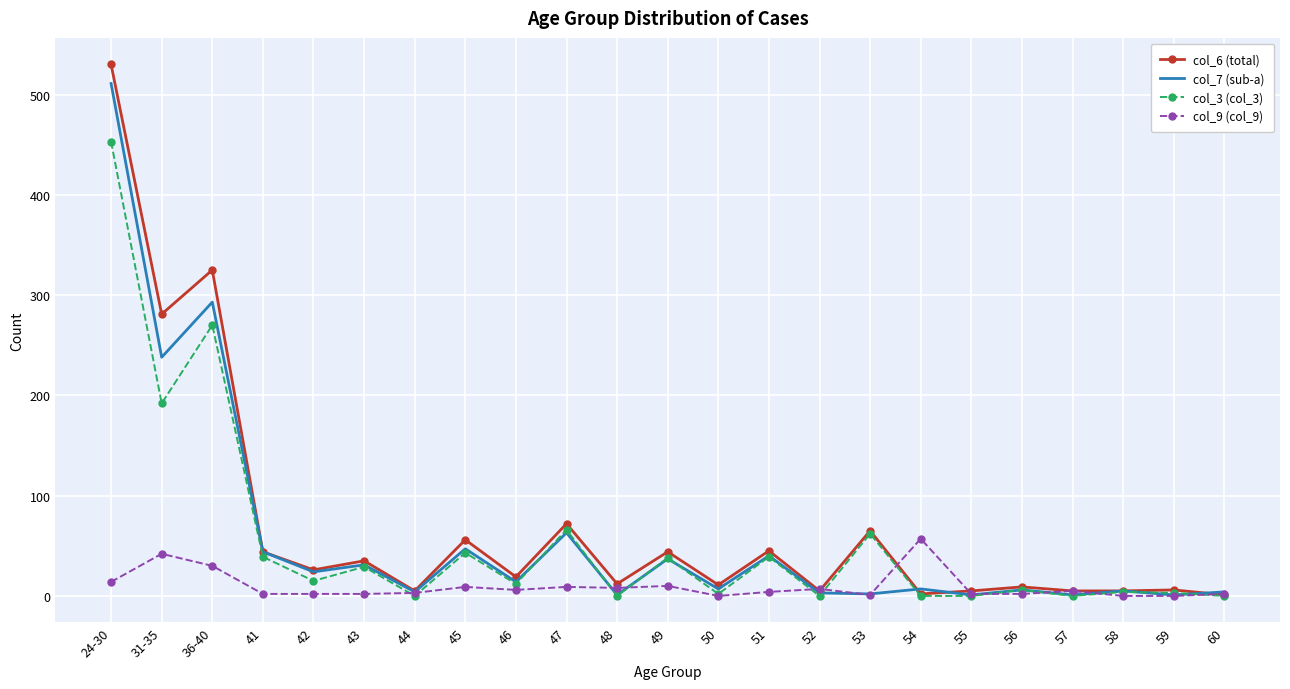

Between 31-35 and 57, which series saw the biggest shift?

col_6 (total)